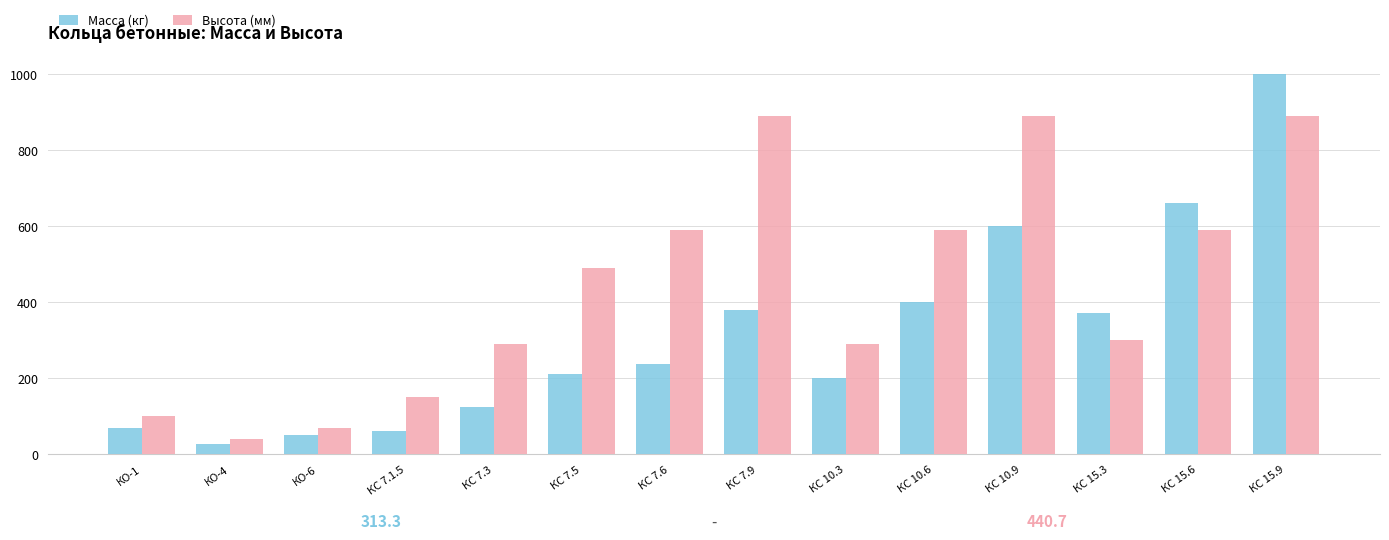

Is the value of Высота (мм) at КС 7.3 greater than the value of Масса (кг) at КС 15.3?

No